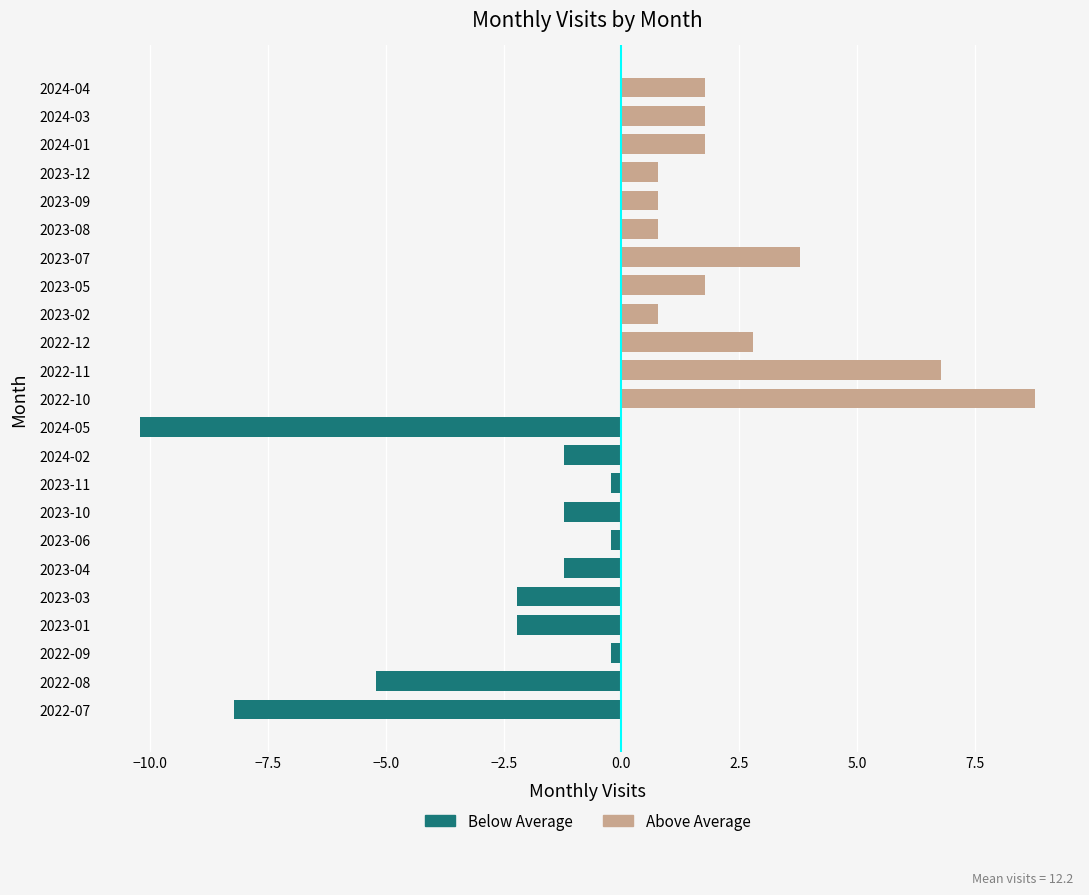

List the labels in order of value, largest first.

2022-10, 2022-11, 2023-07, 2022-12, 2023-05, 2024-01, 2024-03, 2024-04, 2023-02, 2023-08, 2023-09, 2023-12, 2022-09, 2023-06, 2023-11, 2023-04, 2023-10, 2024-02, 2023-01, 2023-03, 2022-08, 2022-07, 2024-05